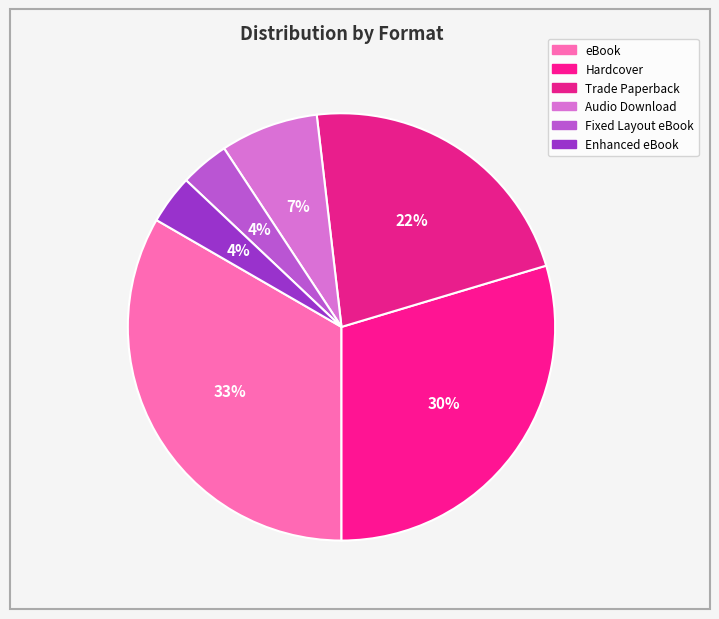

How many slices are in this pie chart?

6